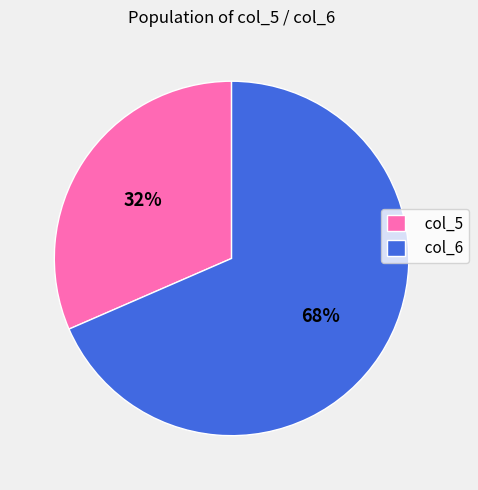

How many slices are in this pie chart?

2